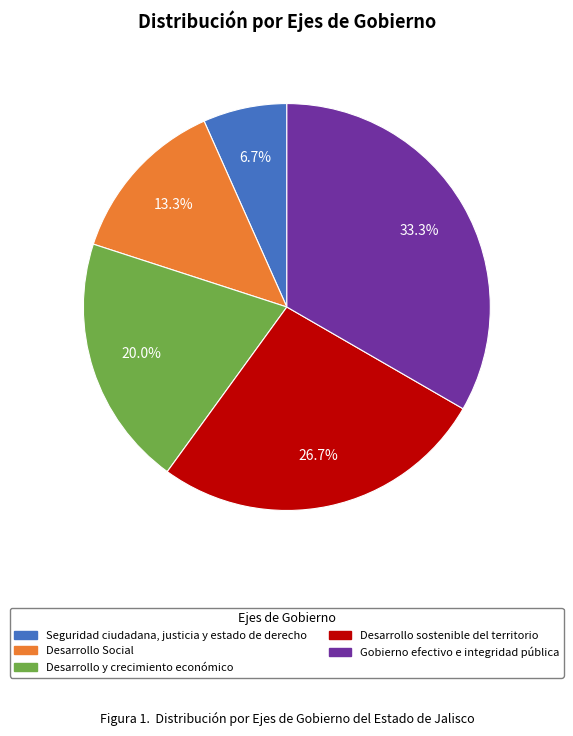

Which has a higher value, Desarrollo sostenible del territorio or Desarrollo y crecimiento económico?

Desarrollo sostenible del territorio